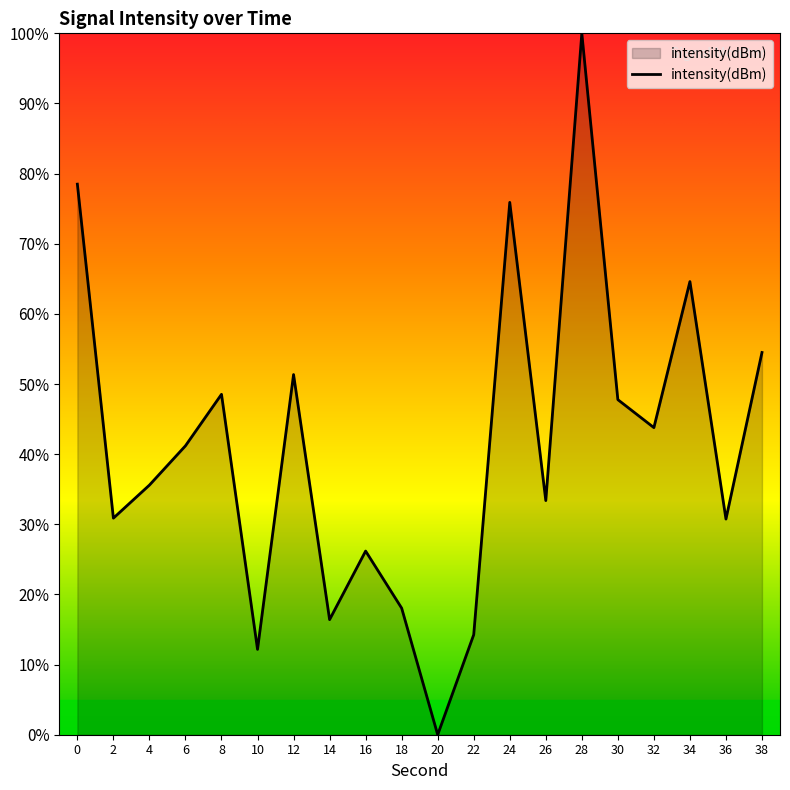

What is the greatest value displayed?

100.0